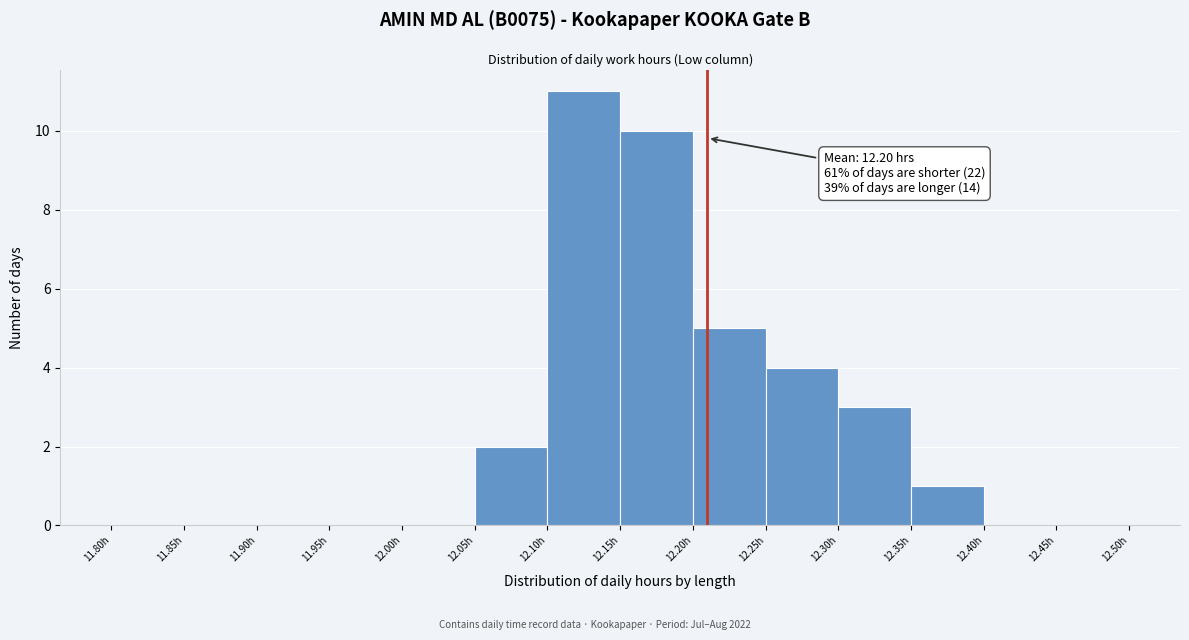

Which range on the x-axis has the tallest bar?

12.10 to 12.15